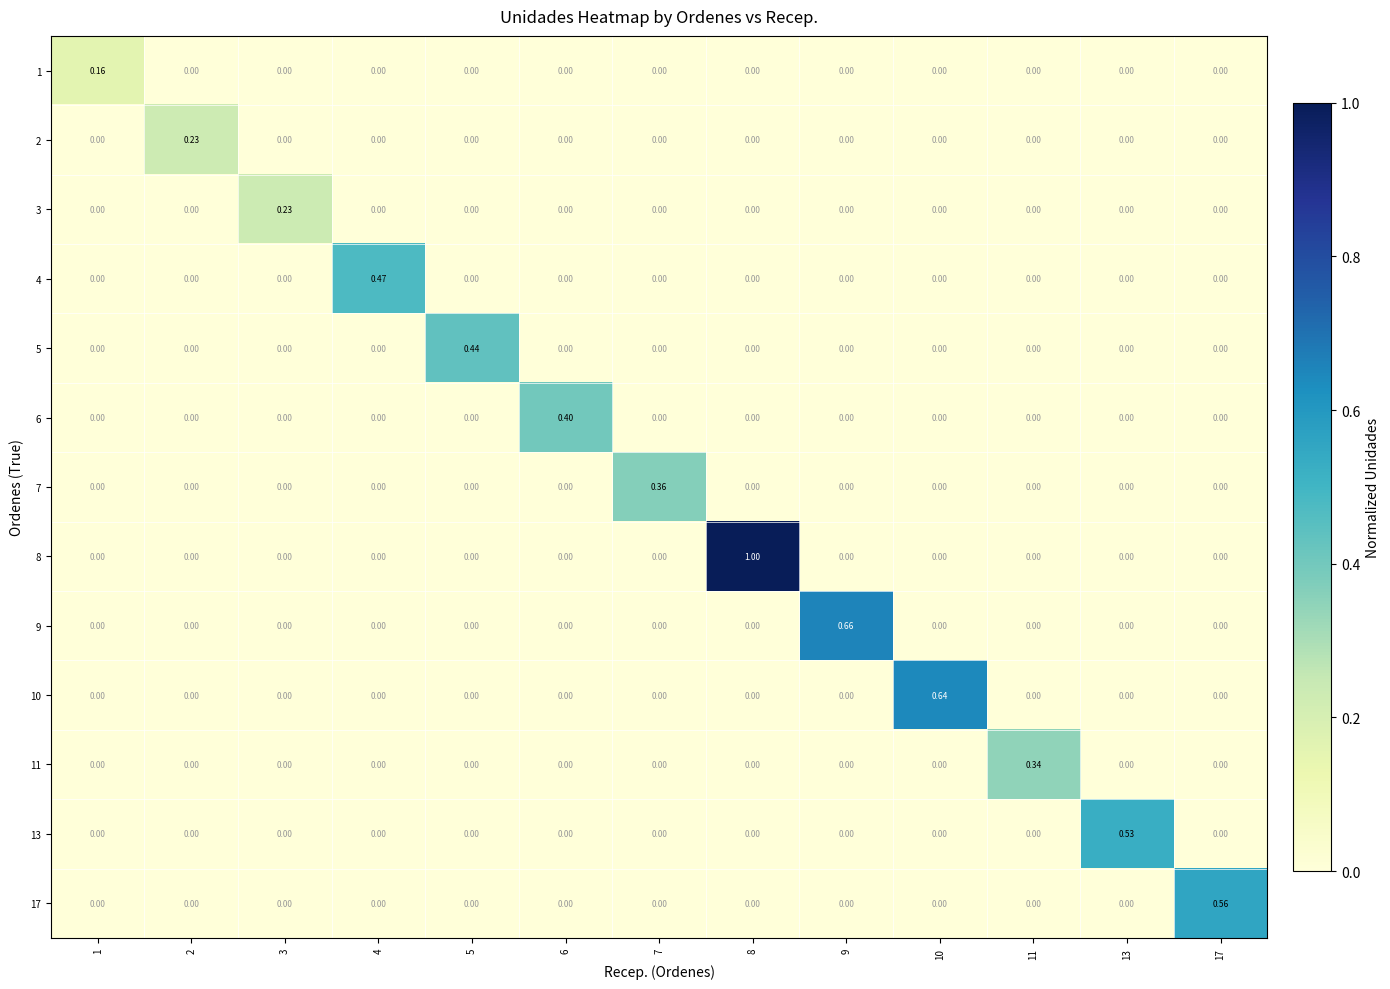

Count the number of data series in this chart.

13